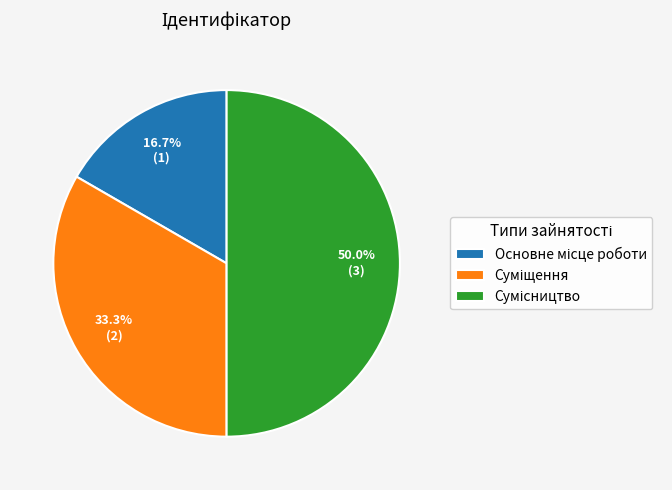

Which slice is the largest?

Сумісництво